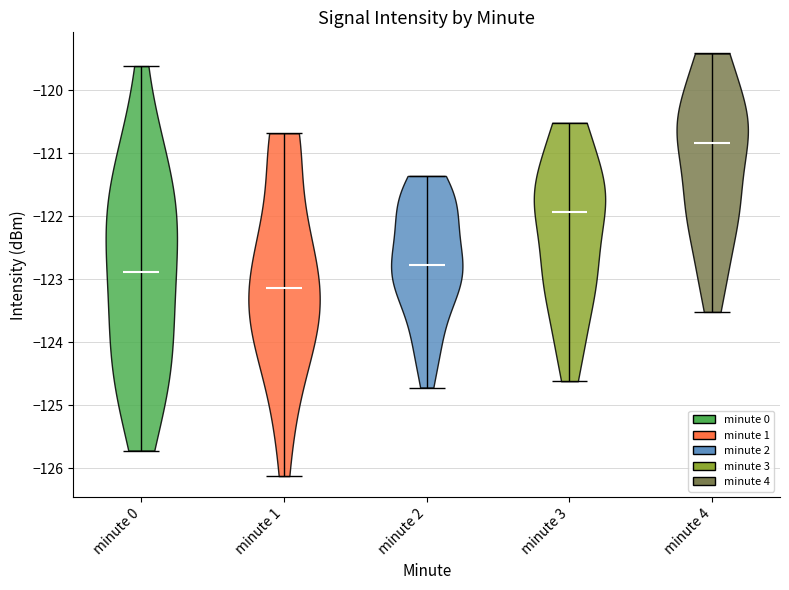

What is the highest point the violin for minute 3 reaches on the y-axis? The values are not printed on the chart, so give them approximately, as read against the axis.

-120.5